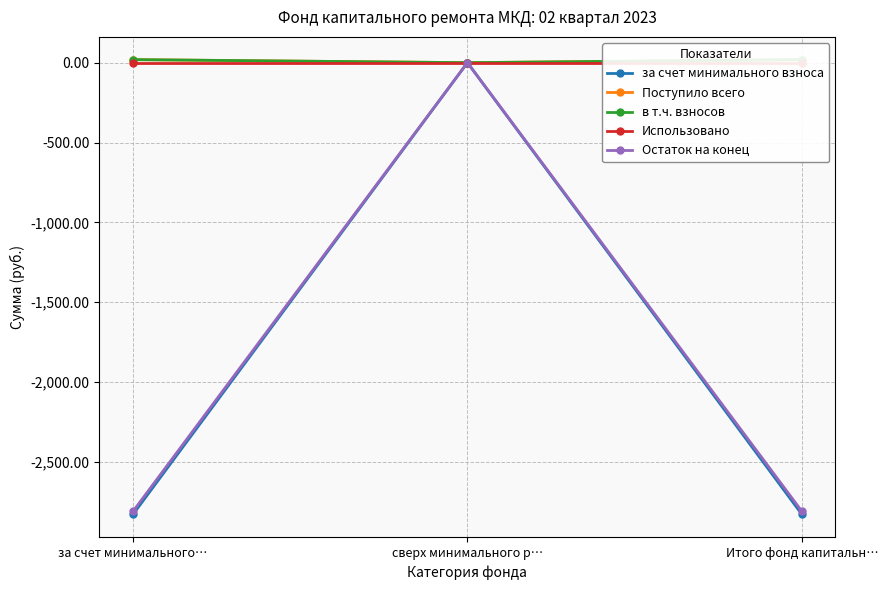

What is the label of the 1st point from the left?

за счет минимального…